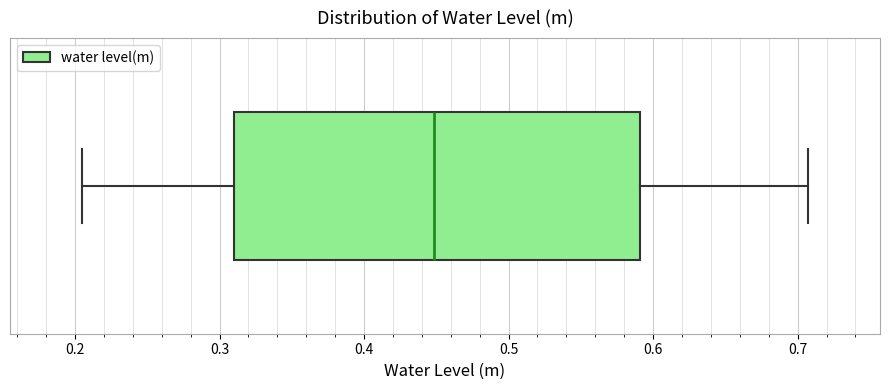

Transcribe this box plot: give where the median line is, the range the box spans, and where the two whiskers end, as read against the x-axis. The values are not printed on the chart, so give them approximately, as read against the axis.

median 0.45, box 0.31 to 0.59, whiskers 0.21 to 0.71